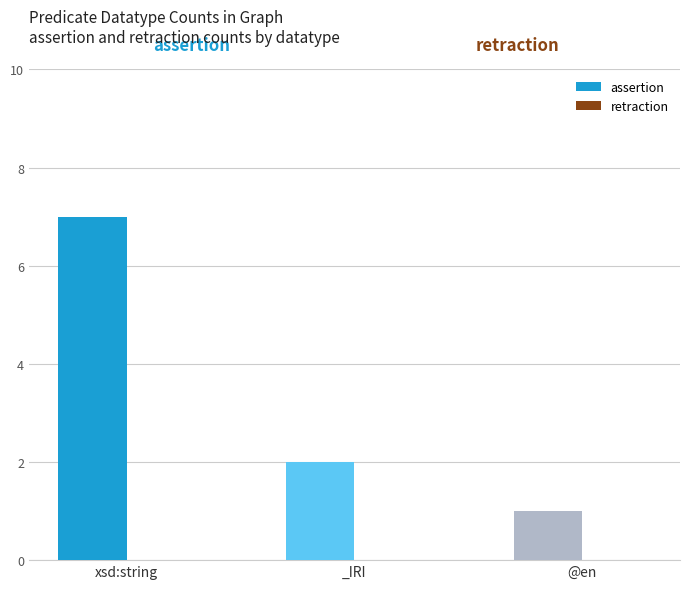

What is the label of the 3rd bar from the left?

@en